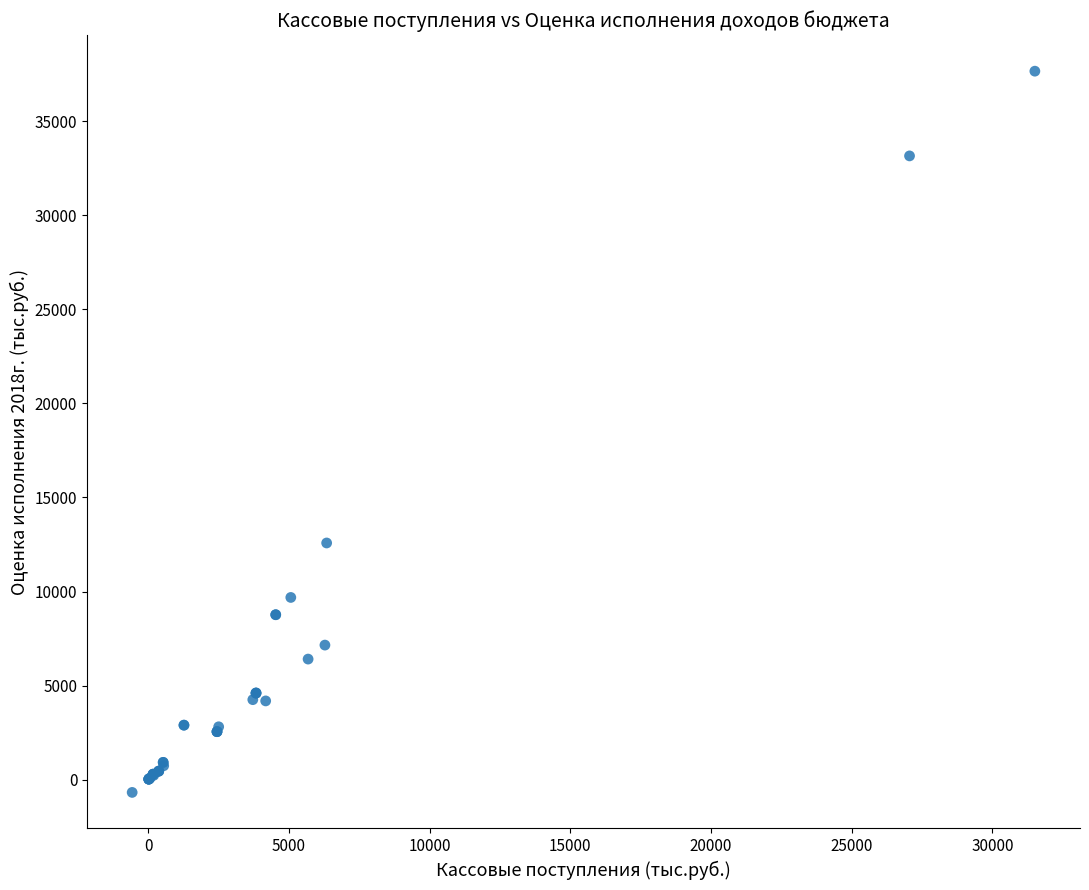

What Y value in the scatter plot is closest to 18491?

12580.5